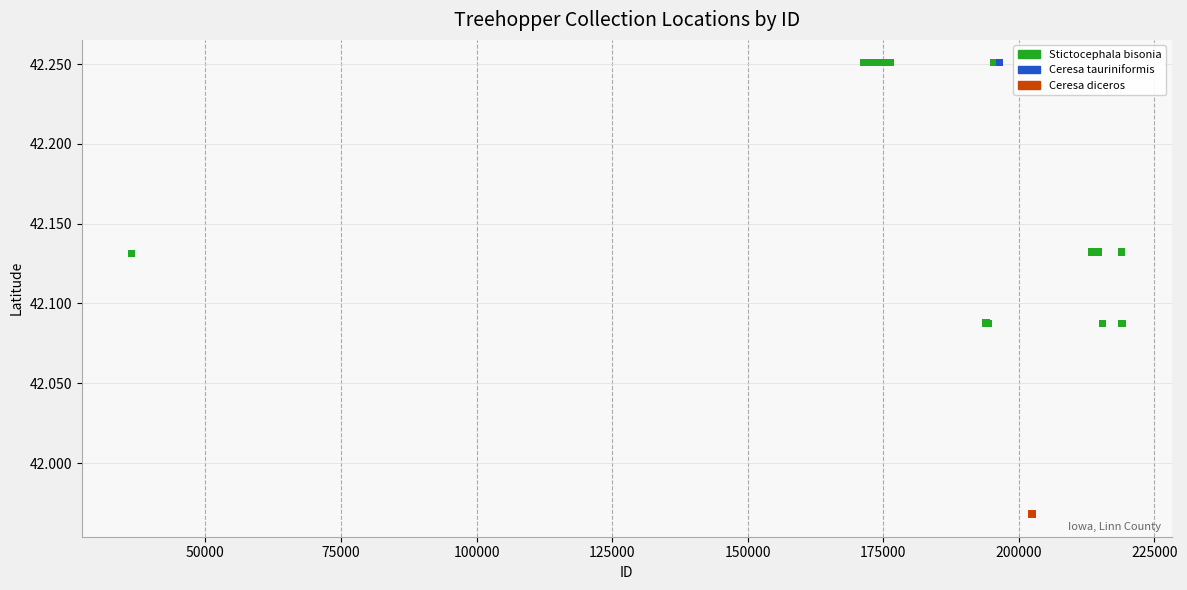

What are all the series names shown in the legend?

Stictocephala bisonia, Ceresa tauriniformis, Ceresa diceros